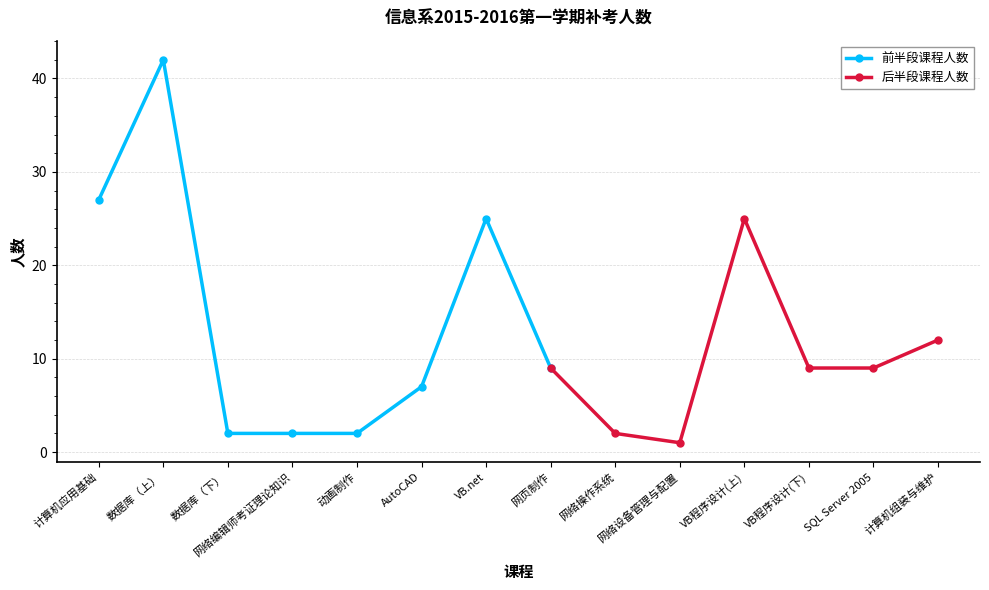

List the labels in order of value, largest first.

数据库（上）, 计算机应用基础, VB.net, VB程序设计(上), 计算机组装与维护, 网页制作, VB程序设计(下), SQL Server 2005, AutoCAD, 数据库（下）, 网络编辑师考证理论知识, 动画制作, 网络操作系统, 网络设备管理与配置